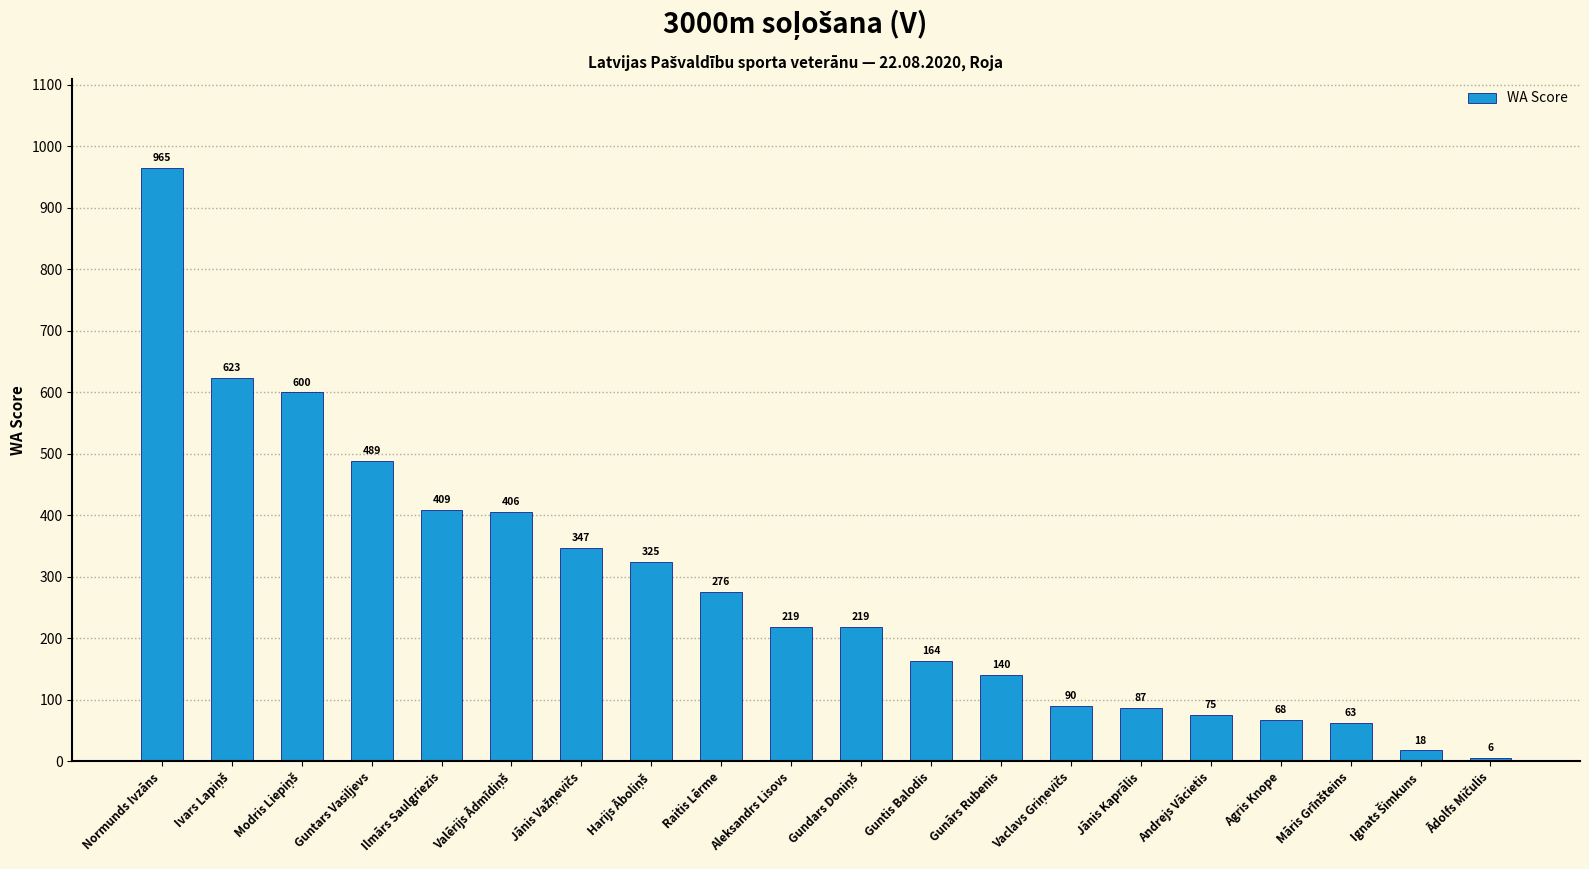

What is the minimum value shown in the chart?

6